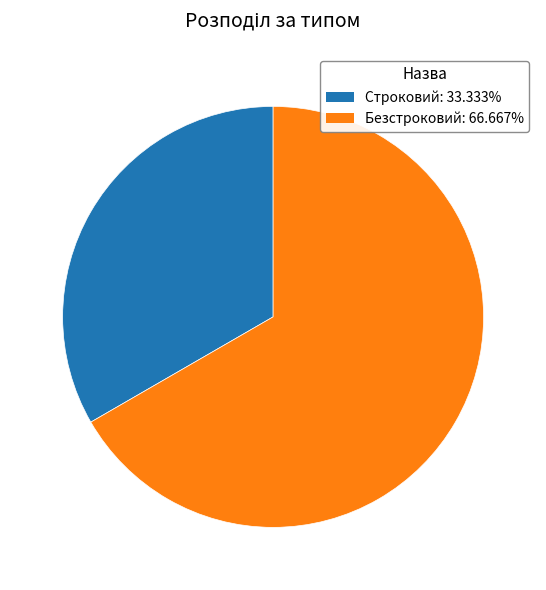

How many segments does this pie chart have?

2